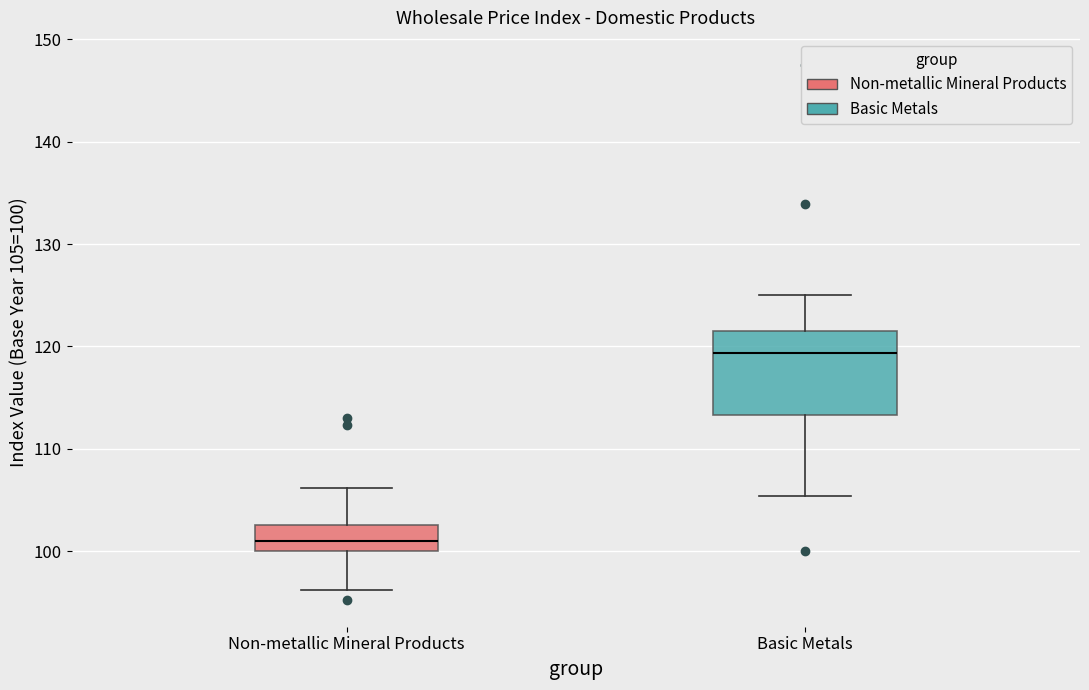

Reading left to right, transcribe this box plot: for each box, give where its median line is, the range the box spans, and where its two whiskers end, as read against the y-axis. The values are not printed on the chart, so give them approximately, as read against the axis.

Non-metallic Mineral Products: median 101, box 100 to 103, whiskers 96 to 106
Basic Metals: median 119, box 113 to 122, whiskers 105 to 125